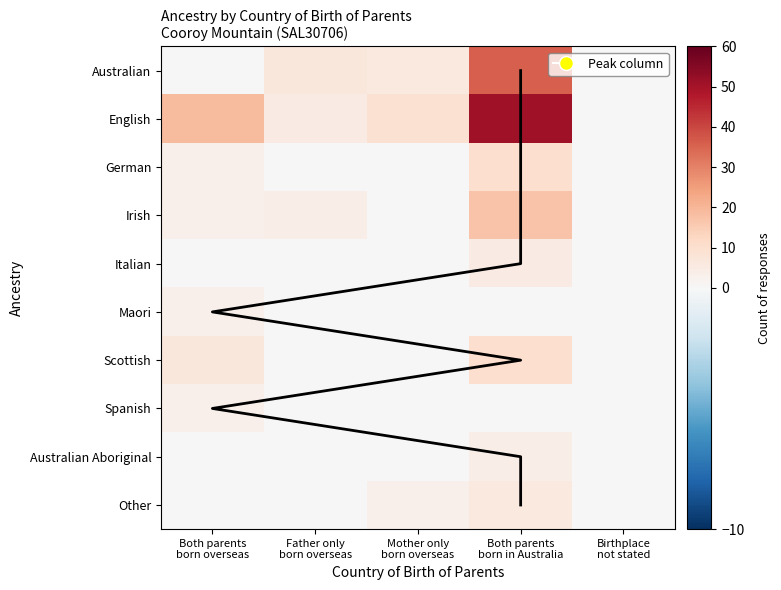

Count the number of categories in the chart.

5